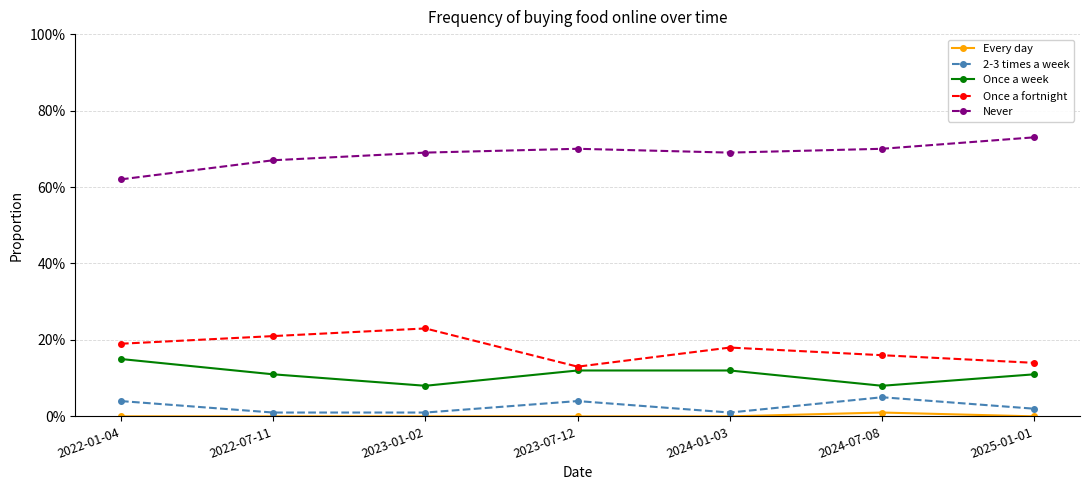

Reading left to right, what are all the values shown in this chart?

Every day: 0.0	0.0	0.0	0.0	0.0	0.0	0.0
2-3 times a week: 0.0	0.0	0.0	0.0	0.0	0.1	0.0
Once a week: 0.1	0.1	0.1	0.1	0.1	0.1	0.1
Once a fortnight: 0.2	0.2	0.2	0.1	0.2	0.2	0.1
Never: 0.6	0.7	0.7	0.7	0.7	0.7	0.7